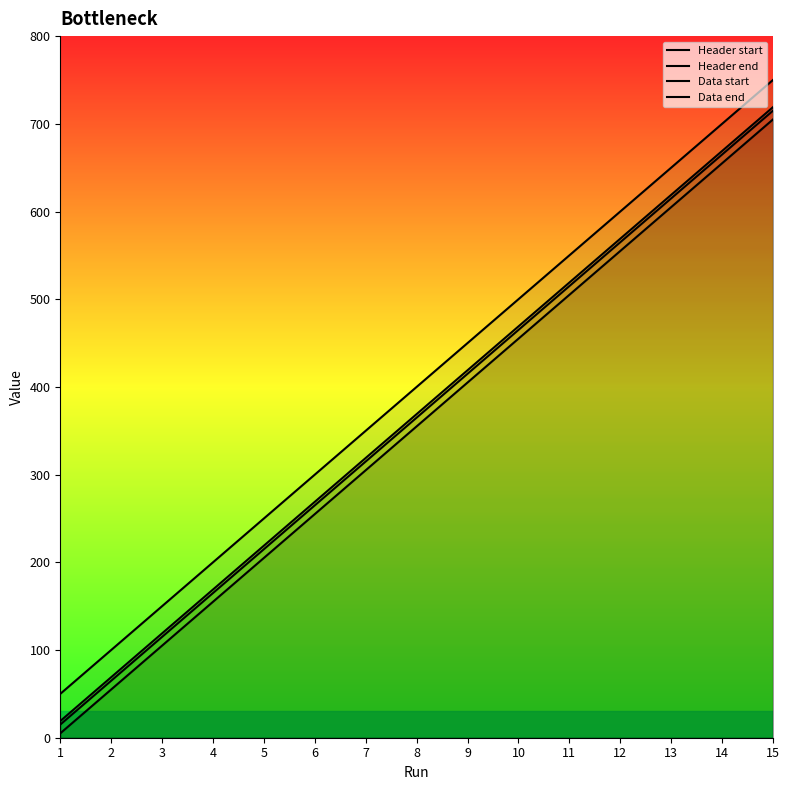

Reading left to right, list all the values displayed in this chart.

Header start: 1=5	2=55	3=105	4=155	5=205	6=255	7=305	8=355	9=405	10=455	11=505	12=555	13=605	14=655	15=705
Header end: 1=15	2=65	3=115	4=165	5=215	6=265	7=315	8=365	9=415	10=465	11=515	12=565	13=615	14=665	15=715
Data start: 1=19	2=69	3=119	4=169	5=219	6=269	7=319	8=369	9=419	10=469	11=519	12=569	13=619	14=669	15=719
Data end: 1=50	2=100	3=150	4=200	5=250	6=300	7=350	8=400	9=450	10=500	11=550	12=600	13=650	14=700	15=750